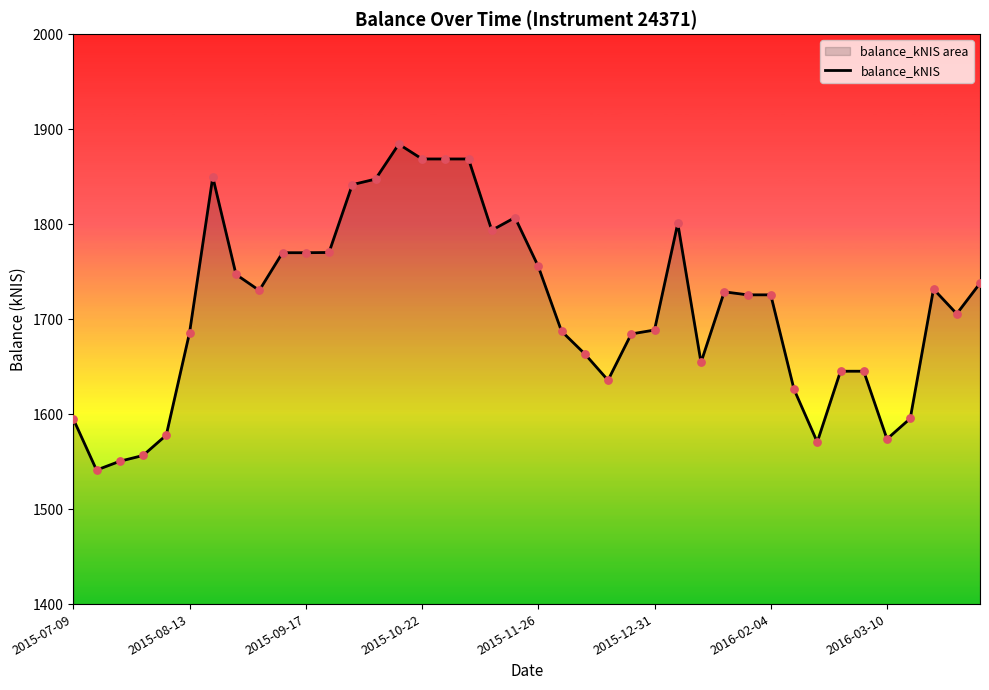

What is the smallest value displayed?

1541.1